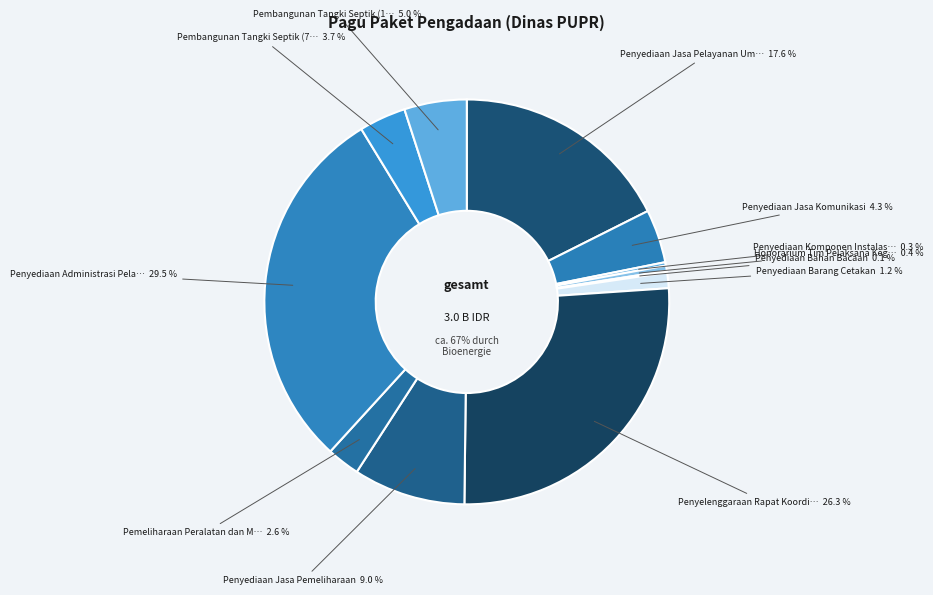

How many slices are in this pie chart?

12